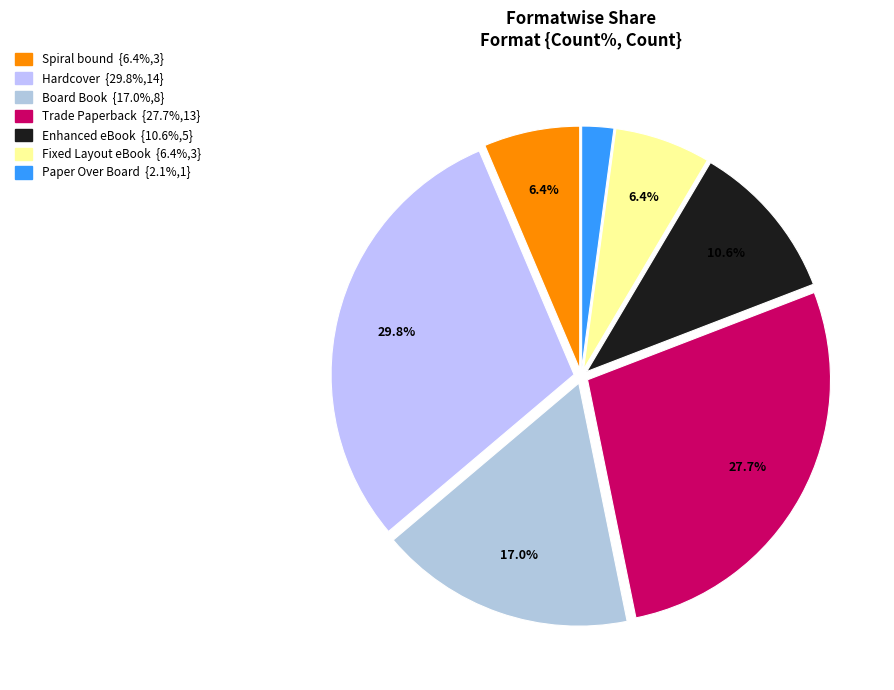

Which category has the biggest portion of the pie?

Hardcover